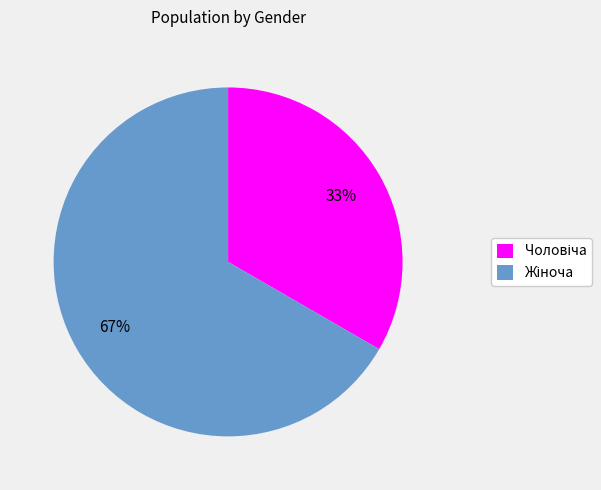

Does any single category account for the majority?

Yes